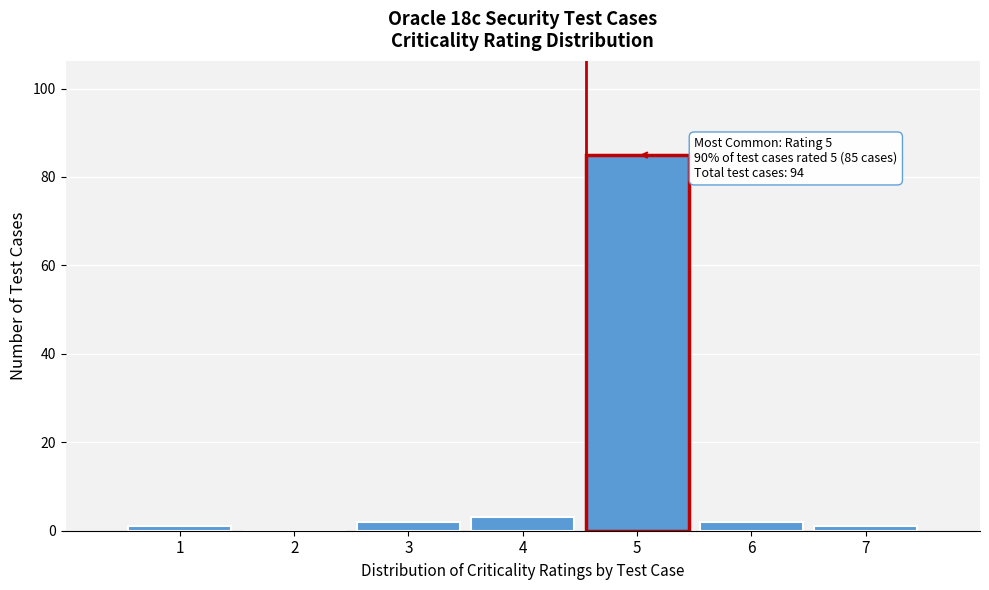

Over which range of the x-axis is the bar tallest?

4.5 to 5.5